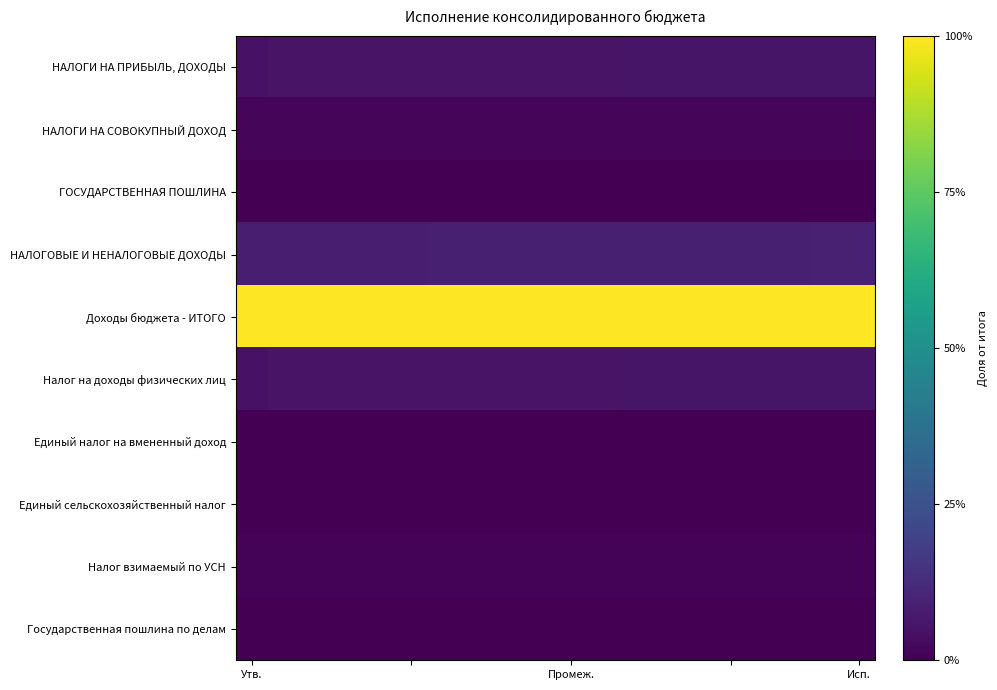

Rank the series by their maximum value, from highest to lowest.

Доходы бюджета - ИТОГО, НАЛОГОВЫЕ И НЕНАЛОГОВЫЕ ДОХОДЫ, НАЛОГИ НА ПРИБЫЛЬ, ДОХОДЫ, Налог на доходы физических лиц, НАЛОГИ НА СОВОКУПНЫЙ ДОХОД, Налог взимаемый по УСН, Единый налог на вмененный доход, ГОСУДАРСТВЕННАЯ ПОШЛИНА, Государственная пошлина по делам, Единый сельскохозяйственный налог